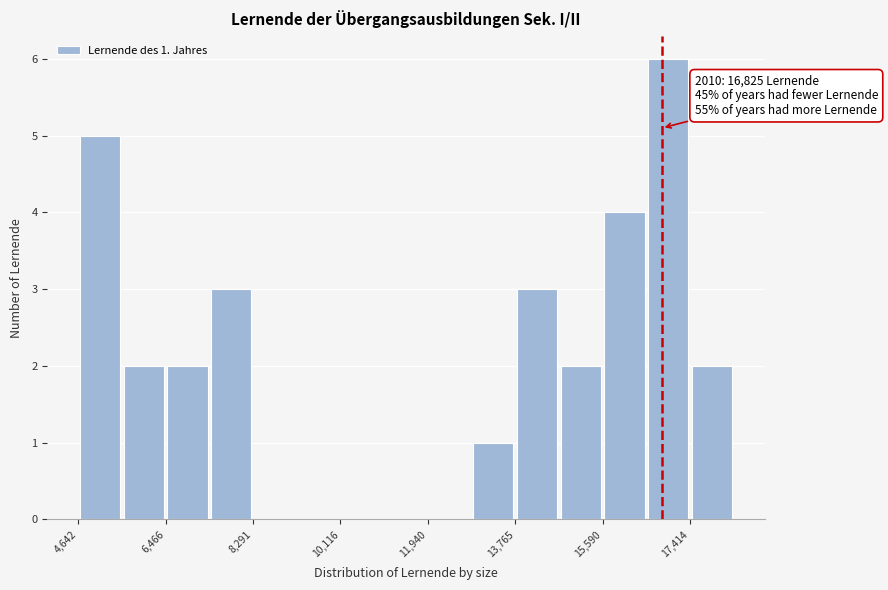

Over which range of the x-axis is the bar tallest?

16600 to 17400